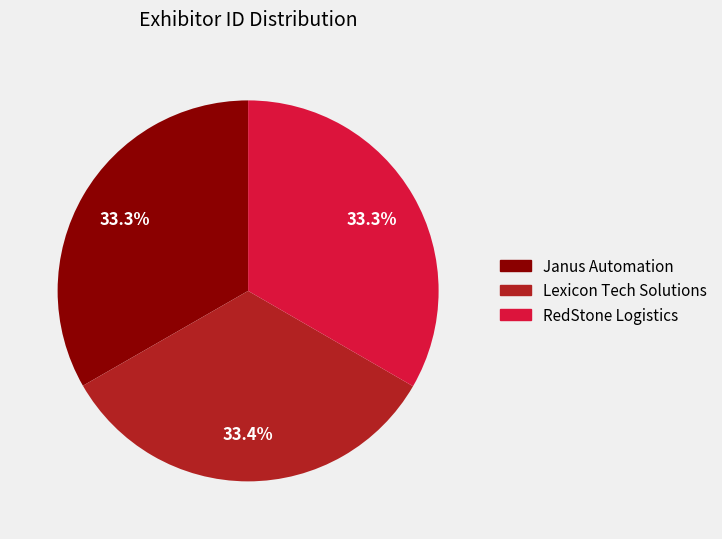

Does Janus Automation represent more than half of the total?

No